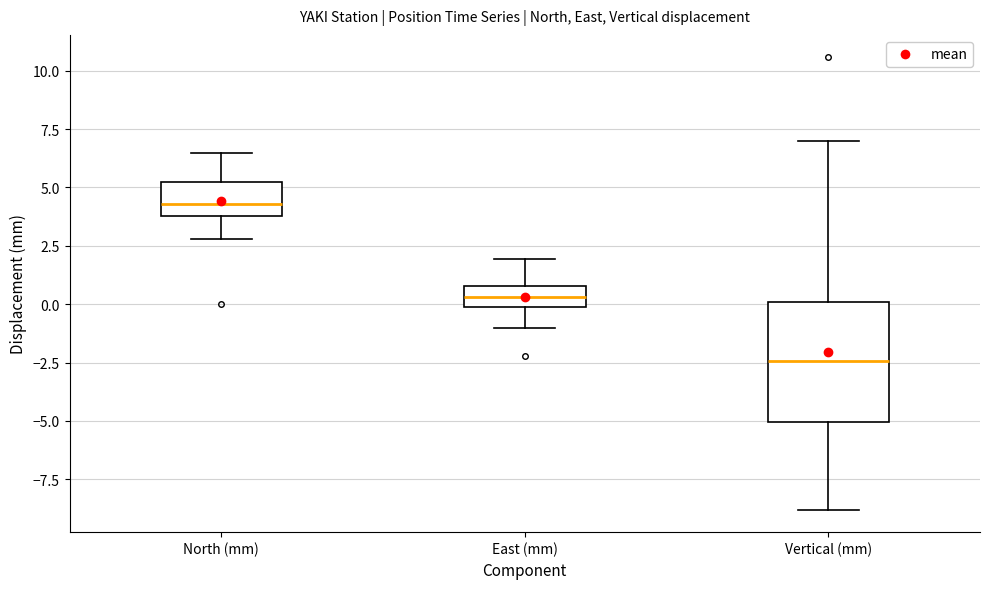

Comparing the boxes themselves (not the whiskers), which one is the tallest?

Vertical (mm)